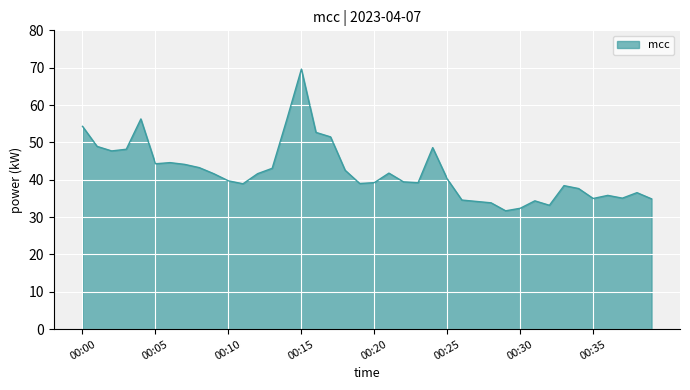

What is the smallest value displayed?

31.7